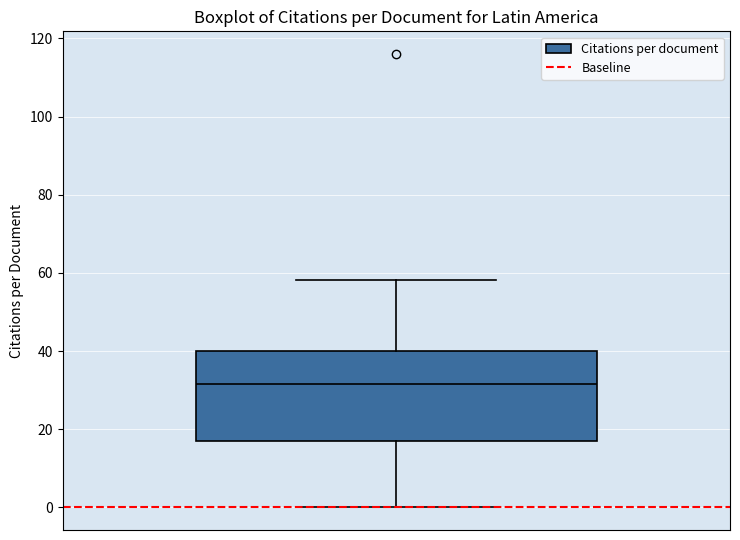

Transcribe this box plot: give where the median line is, the range the box spans, and where the two whiskers end, as read against the y-axis. The values are not printed on the chart, so give them approximately, as read against the axis.

median 32, box 18 to 40, whiskers 0 to 58